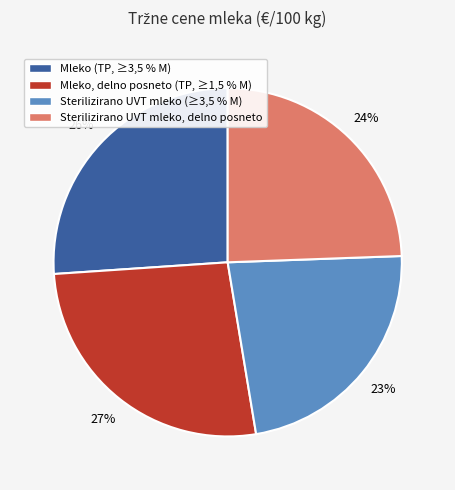

Count the number of slices in the pie.

4